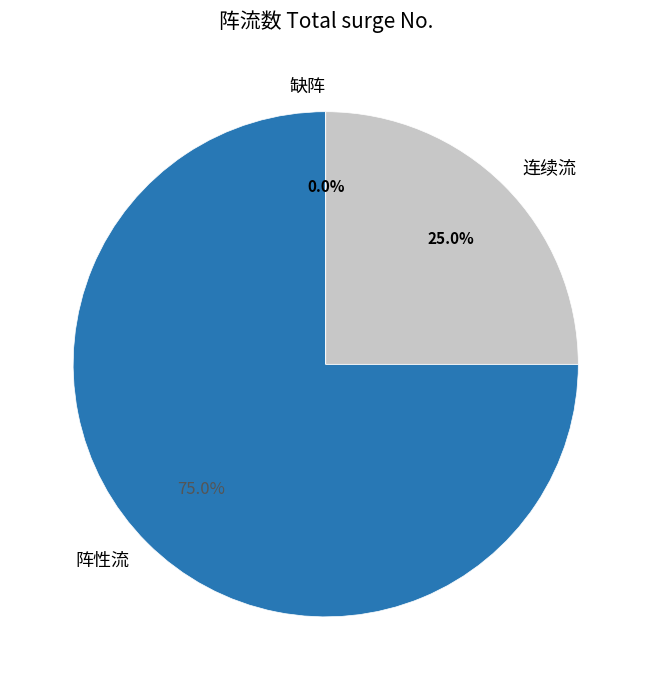

How many segments does this pie chart have?

3